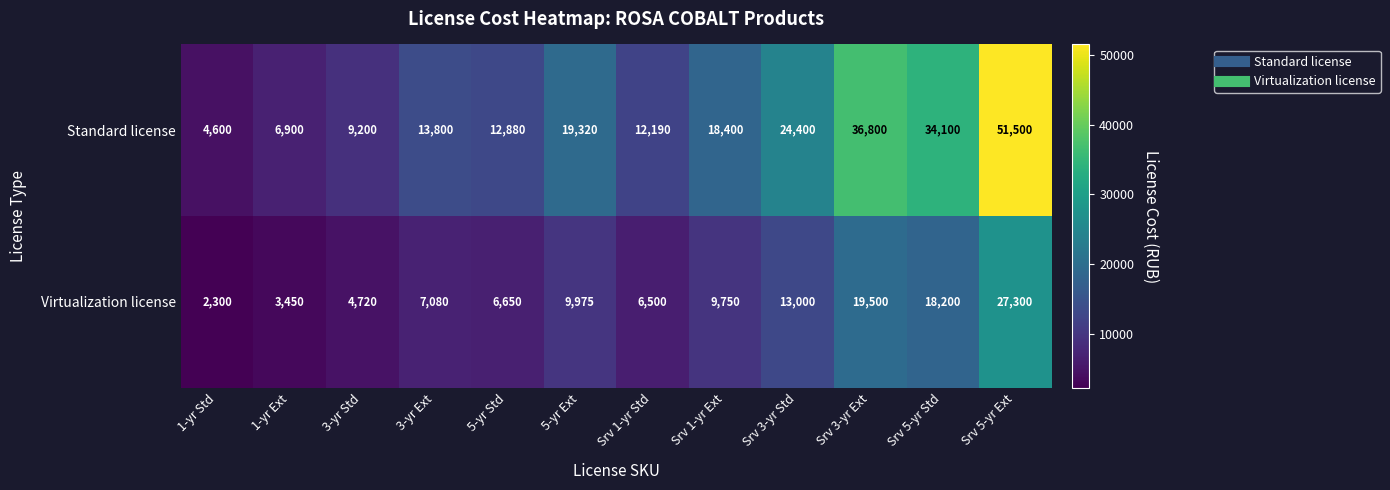

At which label is Standard license closest to 28050?

Srv 3-yr Std